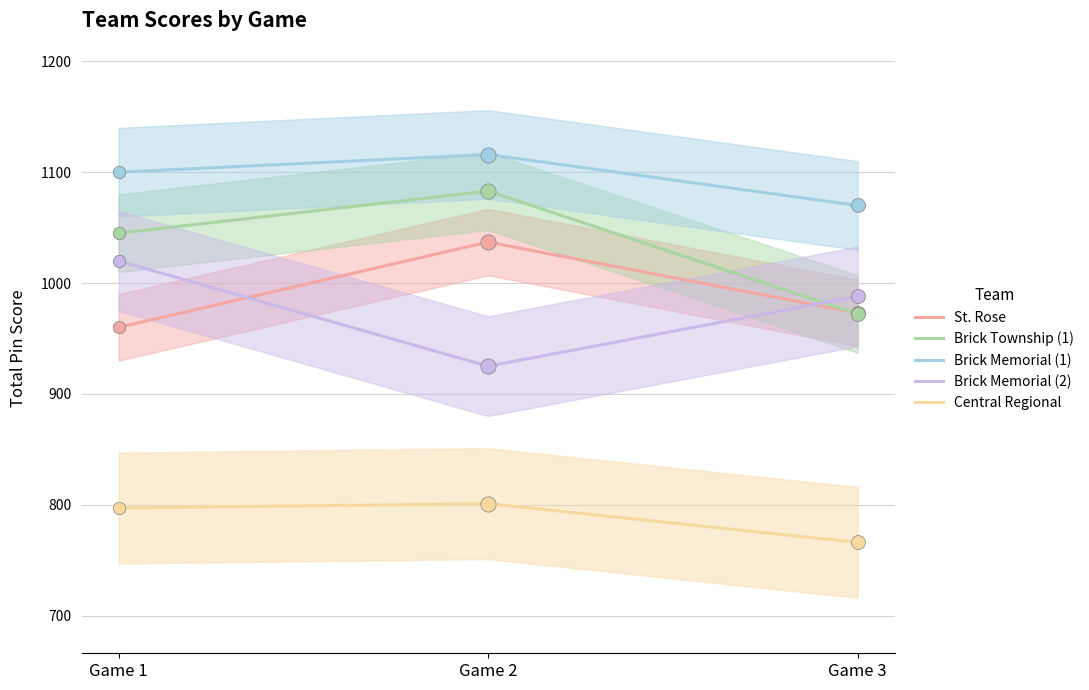

What are all the series names shown in the legend?

St. Rose, Brick Township (1), Brick Memorial (1), Brick Memorial (2), Central Regional